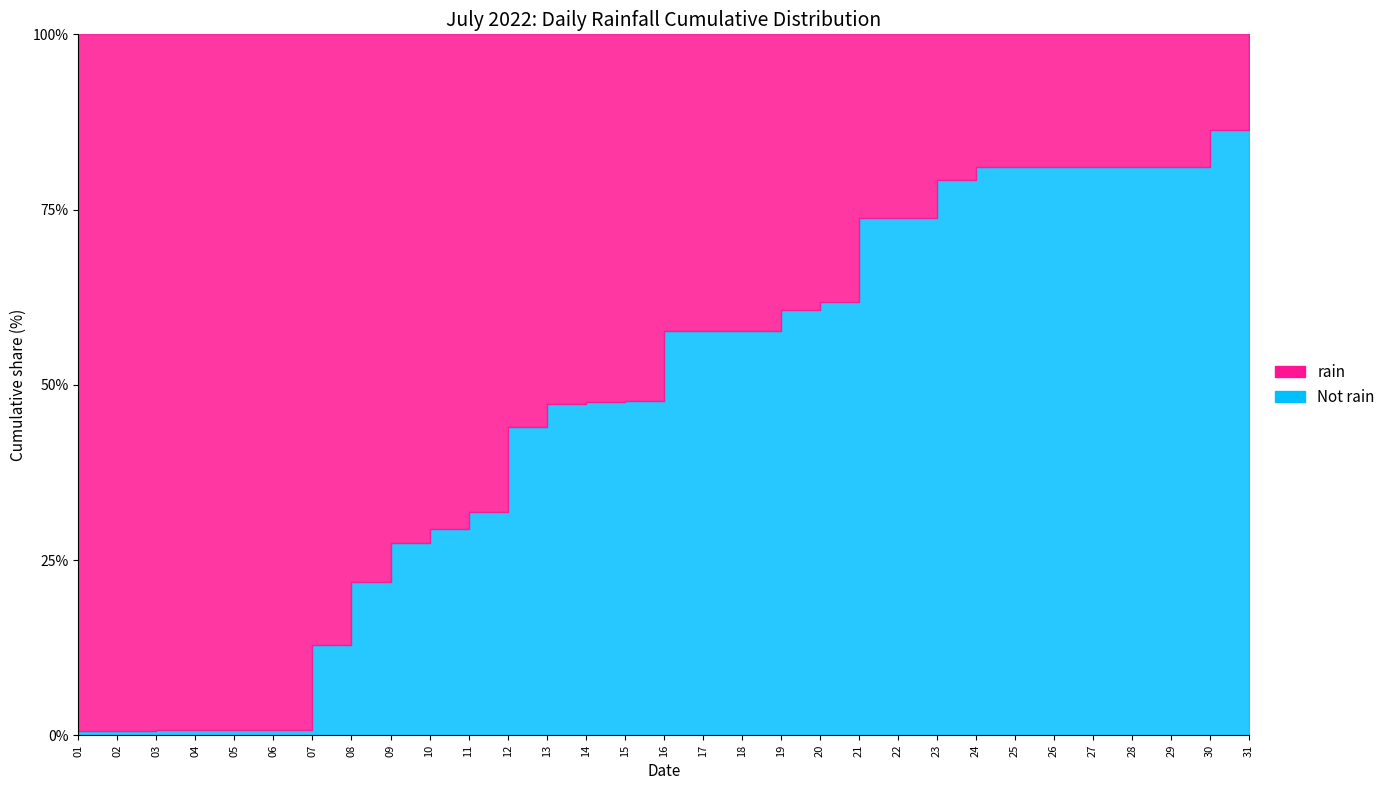

Which category has the highest value across all series?

2022-07-31